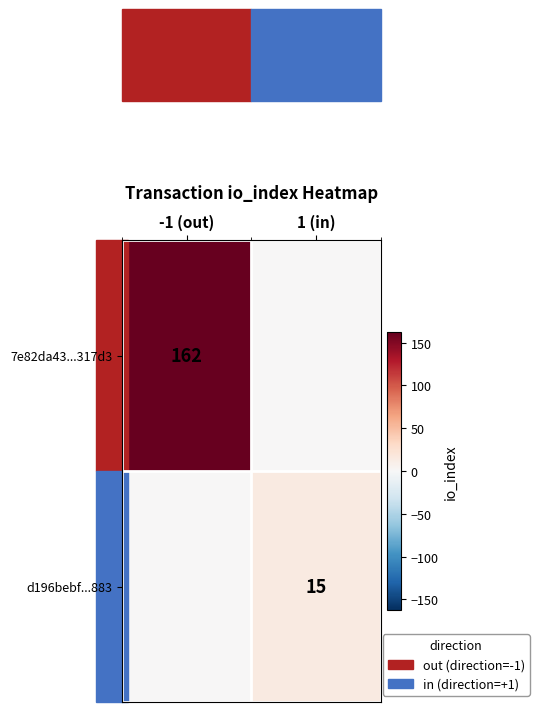

What is the difference between the highest and lowest values at 1 (in)?

15